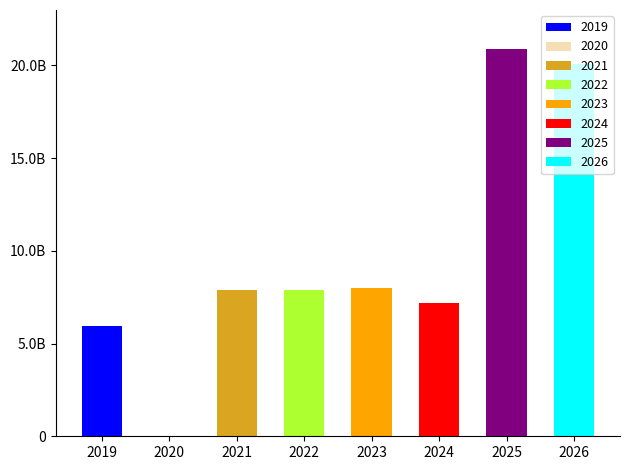

How many data points are less than 7888655374?

3